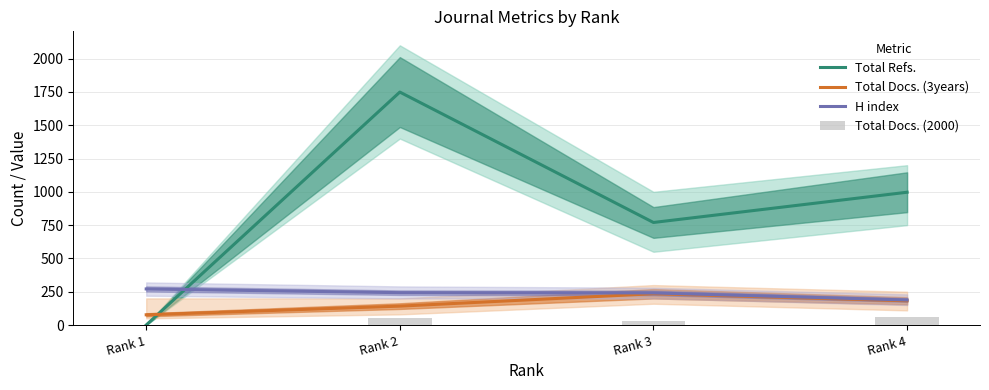

What are all the series names shown in the legend?

Total Refs., Total Docs. (3years), H index, Total Docs. (2000)